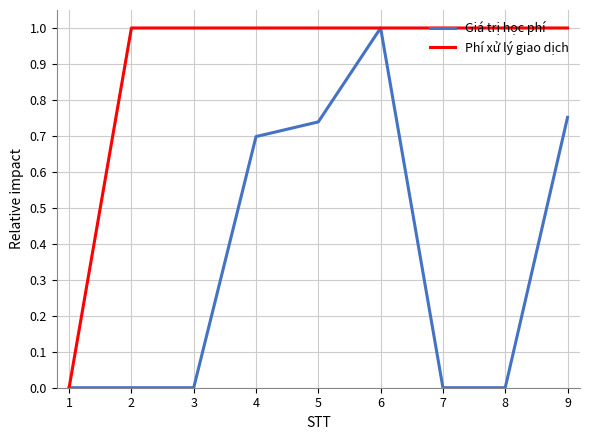

True or false: Phí xử lý giao dịch has a value of 1.0 at 4.

True